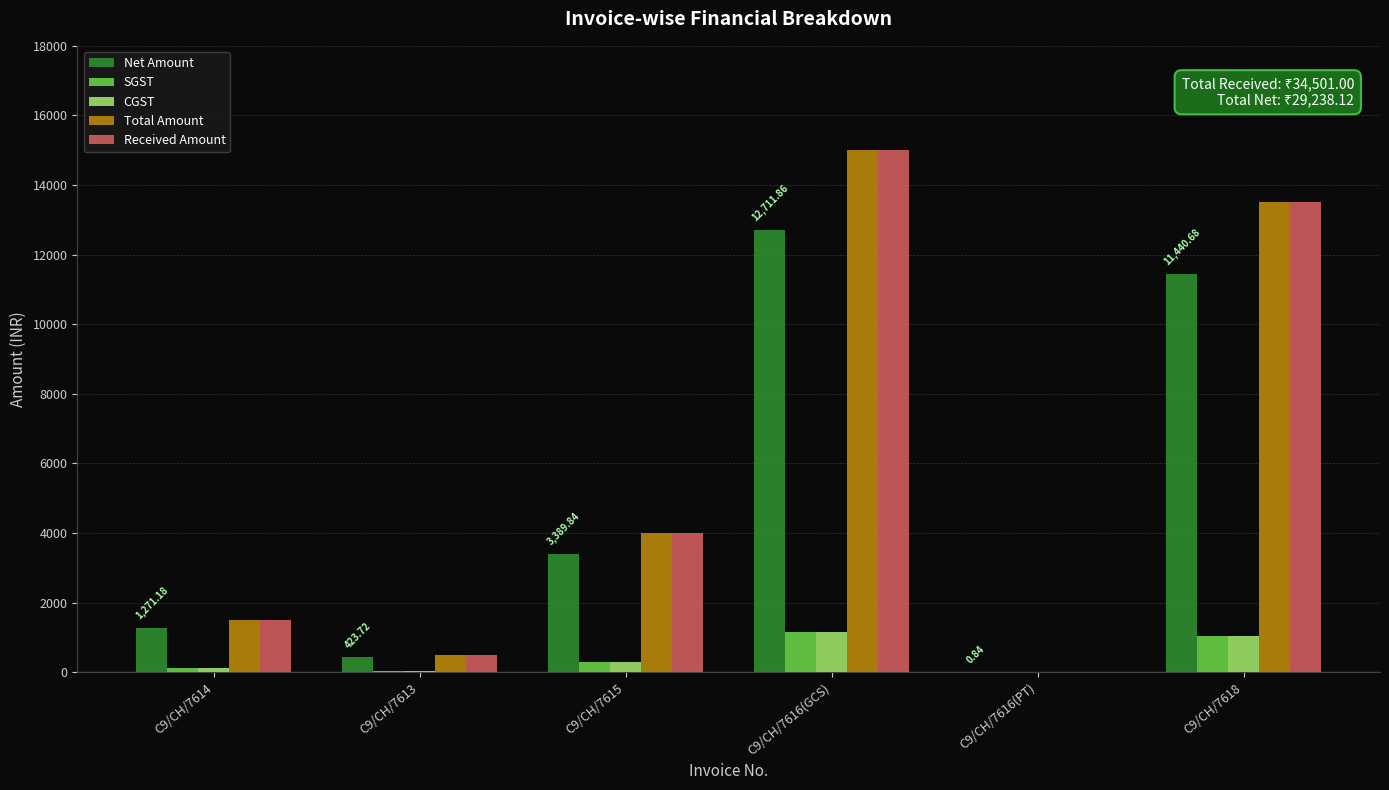

Where is Total Amount nearest to the value 7500?

C9/CH/7615